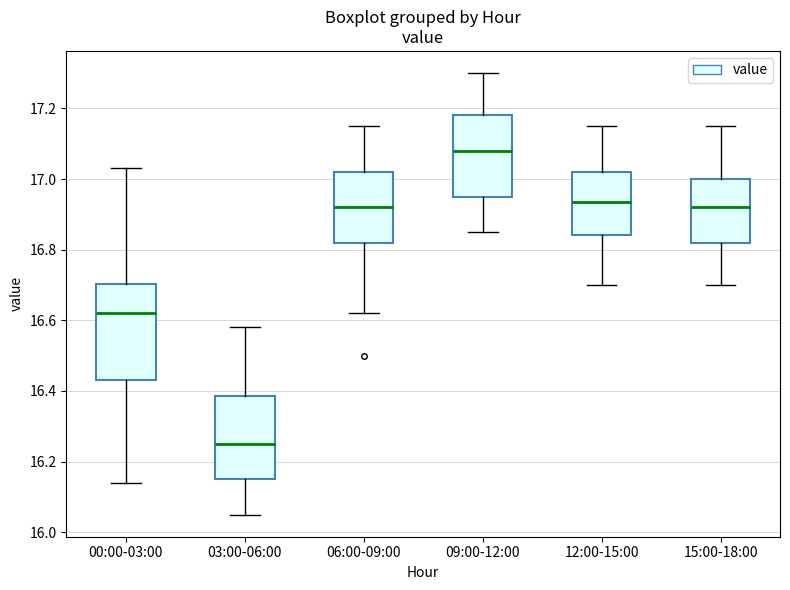

Where is the lower edge of the box for 12:00-15:00 on the y-axis? The values are not printed on the chart, so give them approximately, as read against the axis.

16.84